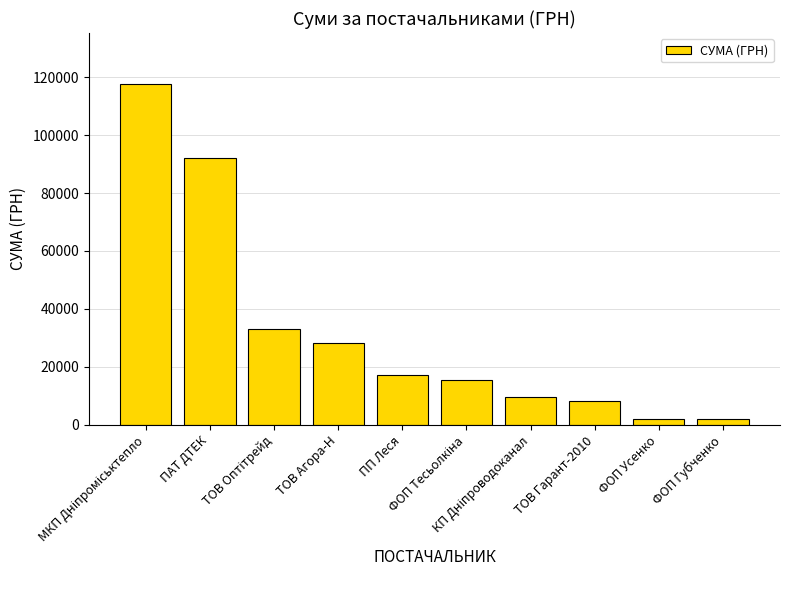

How many data points does each series have?

10